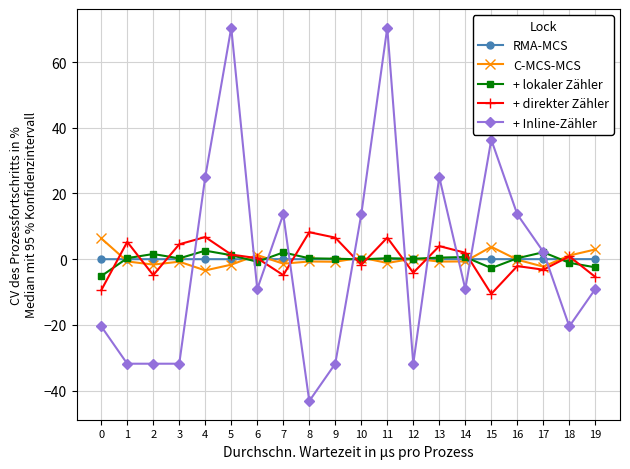

What is the spread (max minus min) of values at 12?

32.0